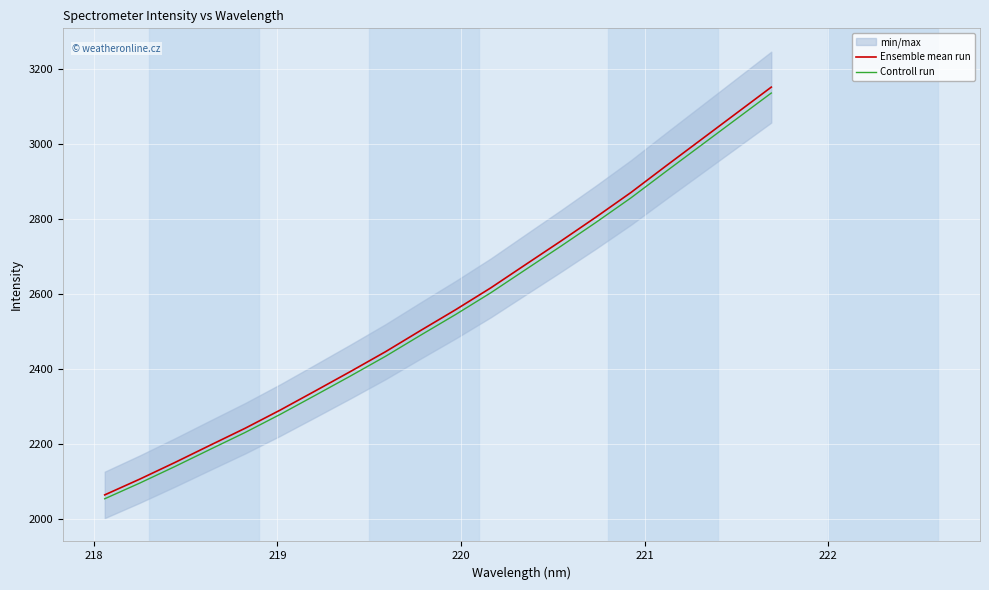

Rank the series by their average value, from lowest to highest.

Controll run, Ensemble mean run